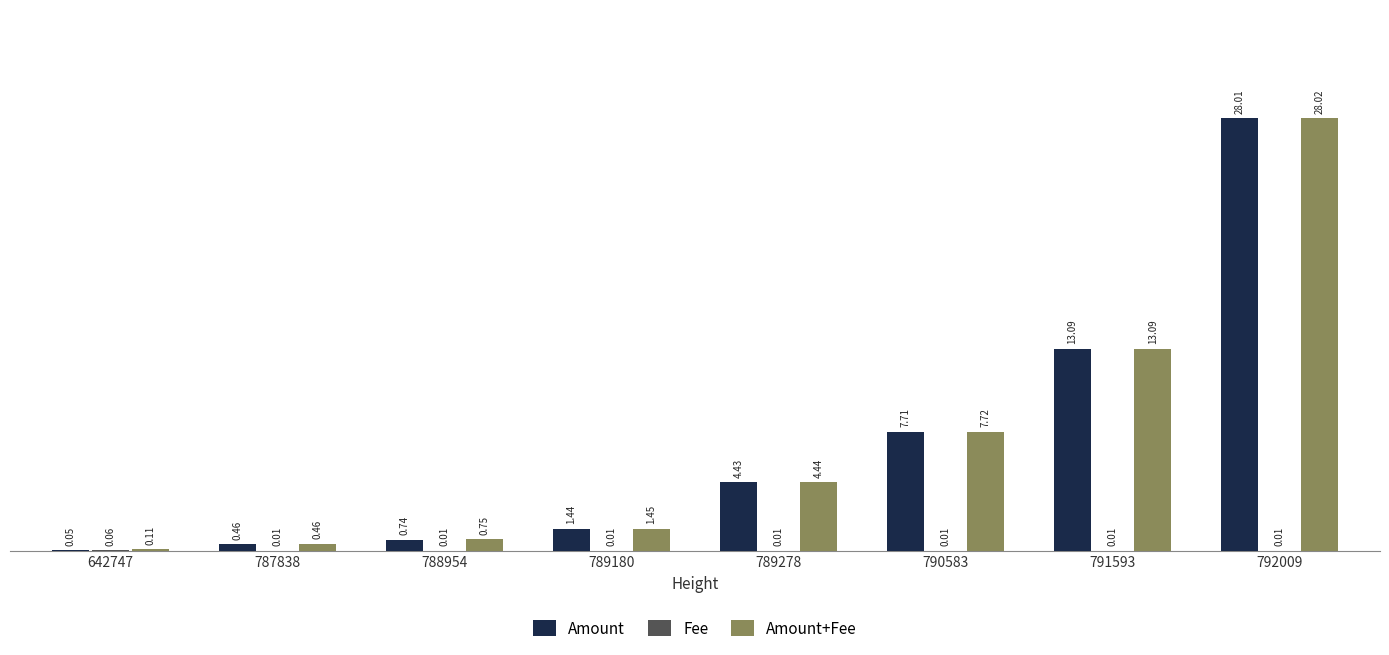

At which category is the sum across all series the highest?

792009